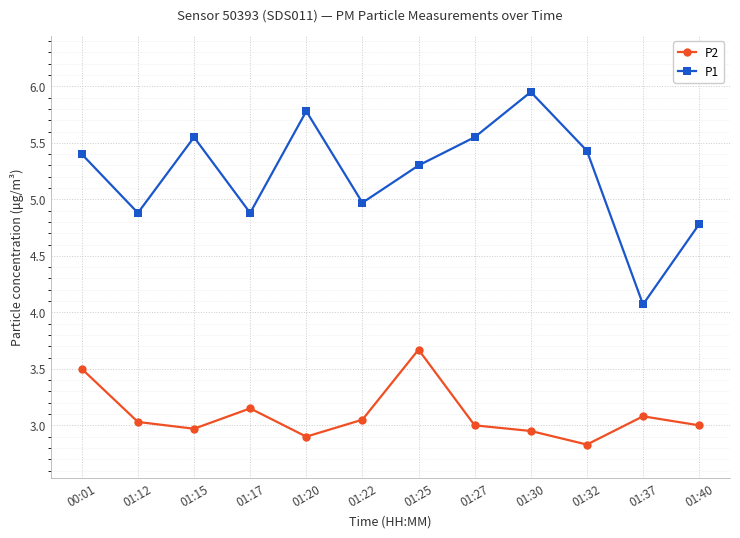

At which category does the chart reach its peak across all series?

01:30